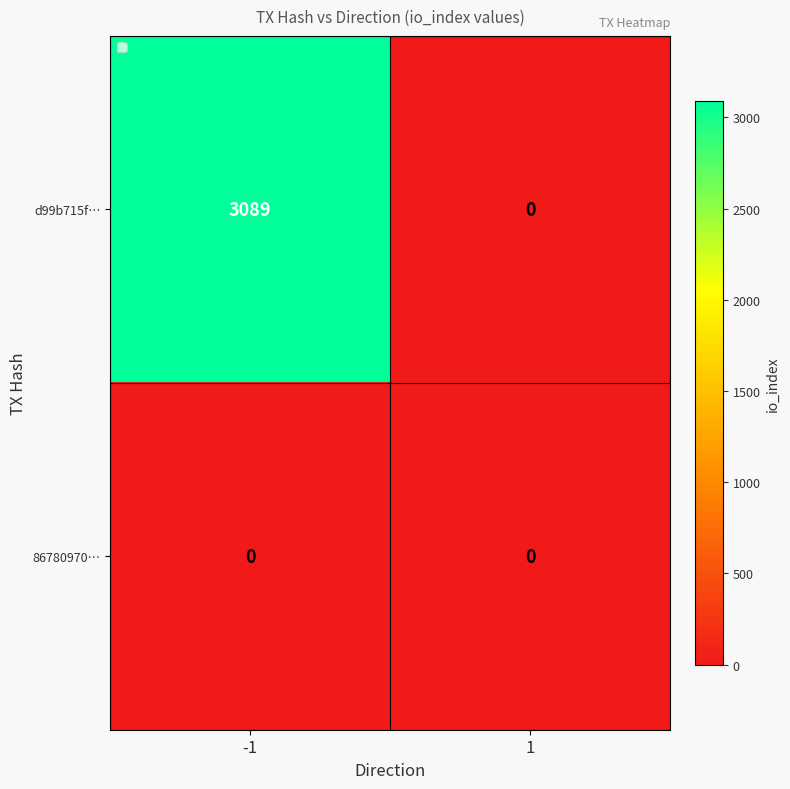

Reading right to left, extract all data points from this chart.

d99b715f…: 0	3089
86780970…: 0	0